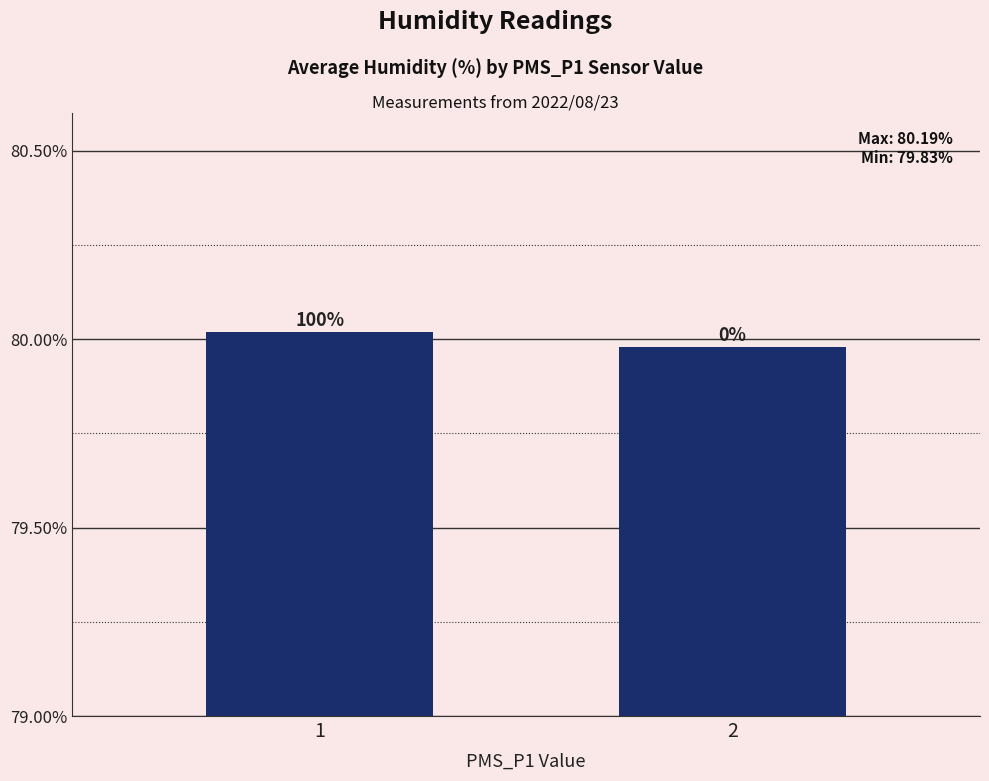

What is the minimum value shown in the chart?

80.0